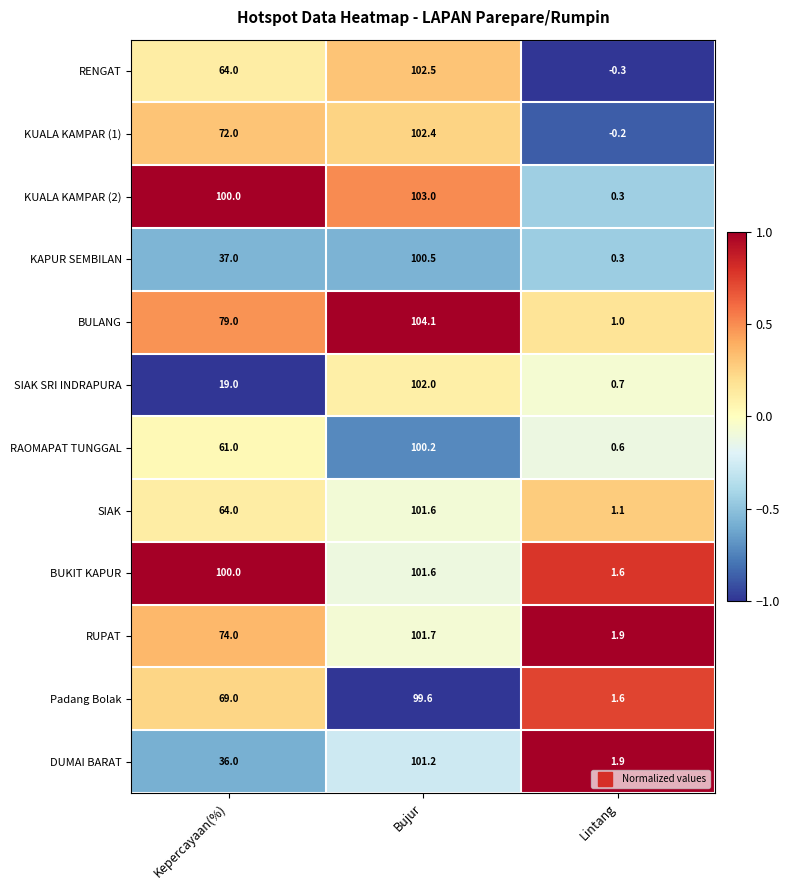

How many data points in RENGAT are less than 64?

1